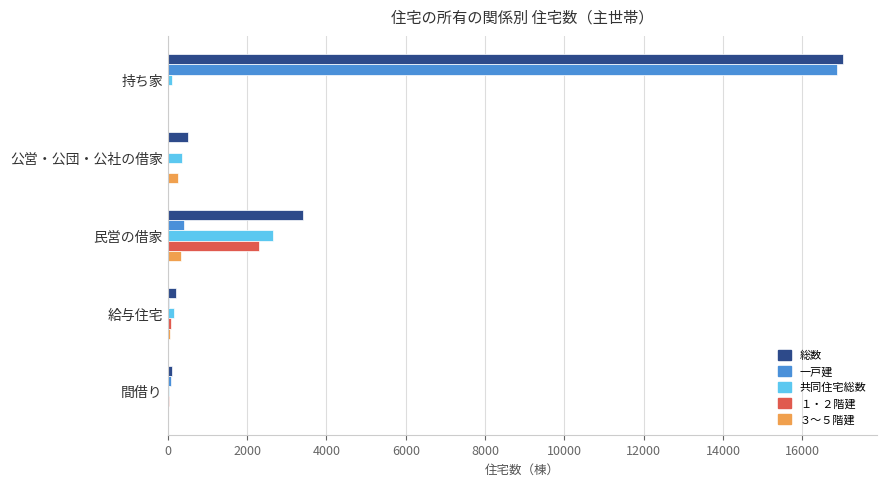

Which series has the largest total across all categories?

総数